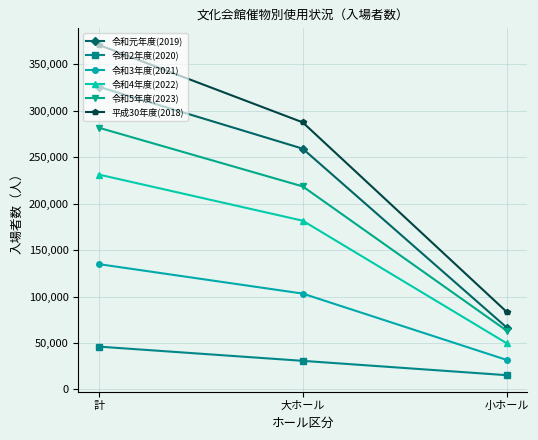

Is it true that 令和4年度(2022) equals 72096 at 大ホール?

False